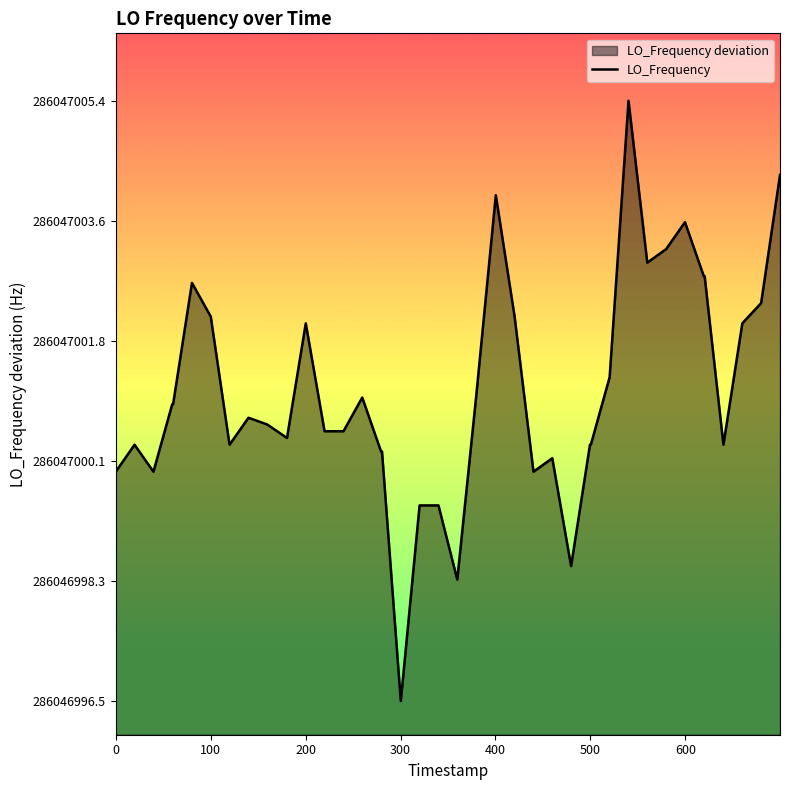

The chart shows a value of -0.1 at 9. True or false?

False